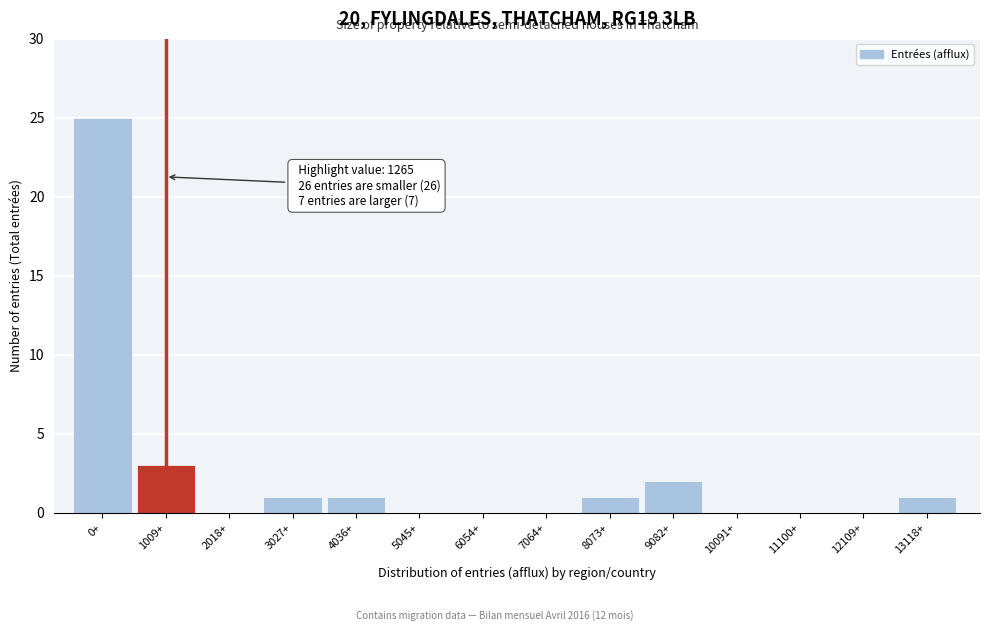

Reading right to left, what are all the values shown in this chart?

13118+=1	12109+=0	11100+=0	10091+=0	9082+=2	8073+=1	7064+=0	6054+=0	5045+=0	4036+=1	3027+=1	2018+=0	1009+=3	0+=25